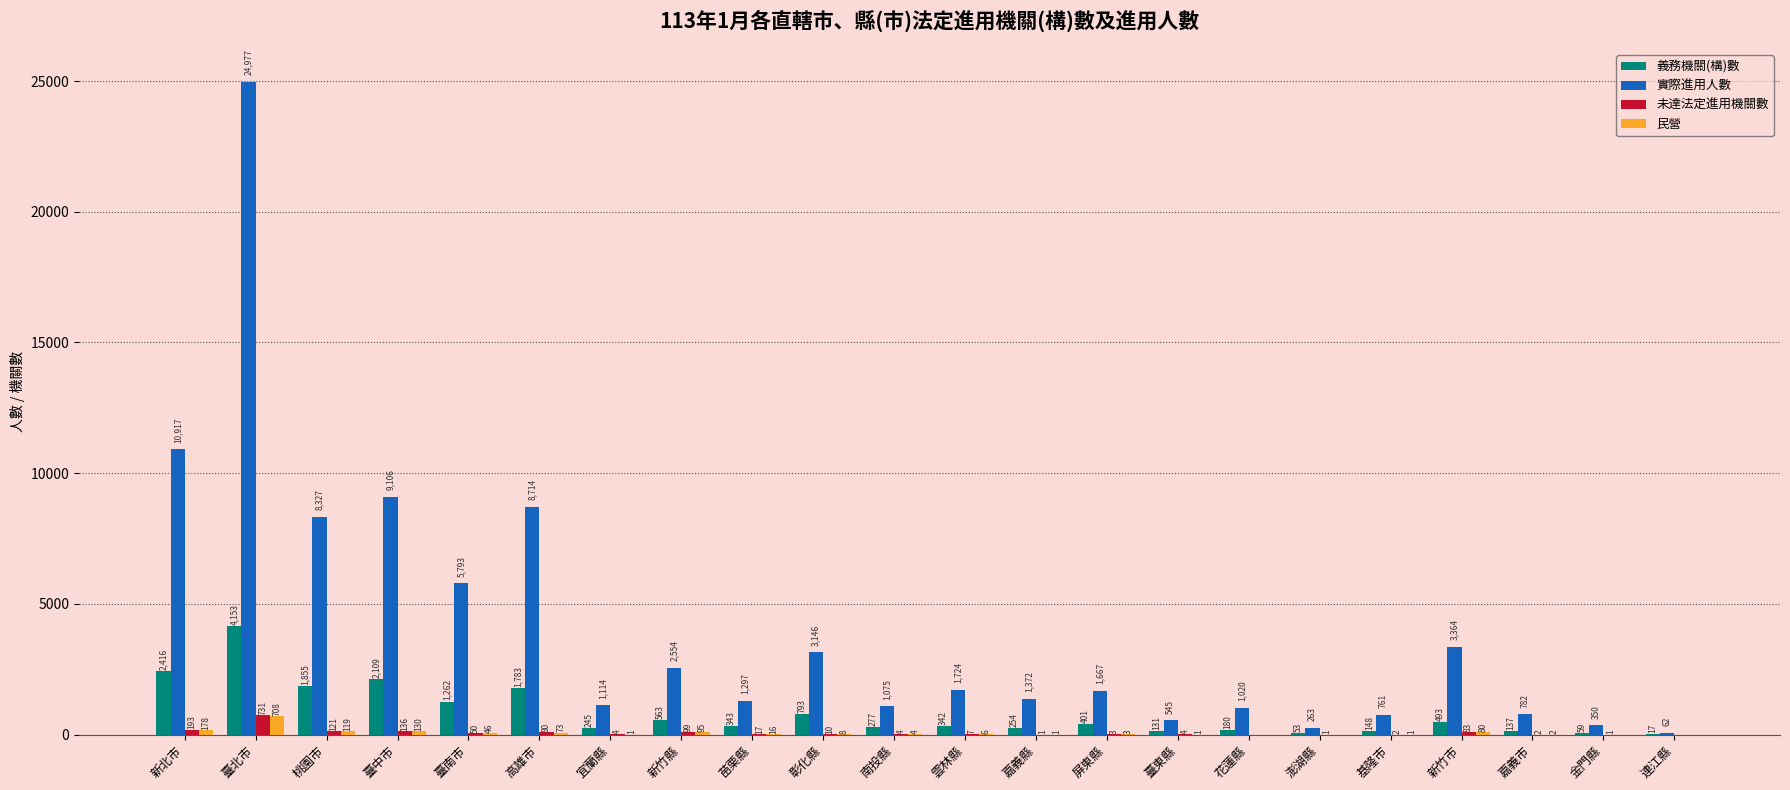

Is it true that 實際進用人數 equals 596 at 雲林縣?

False